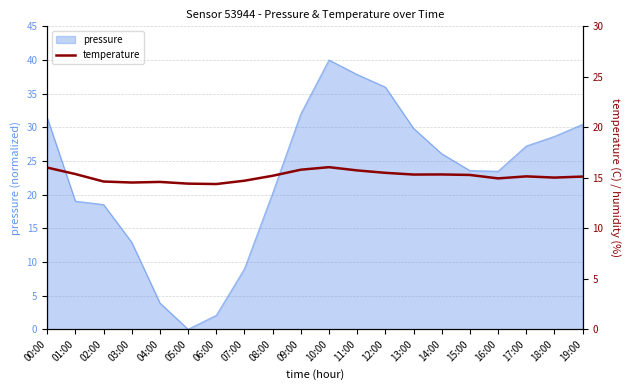

At which label does the data first exceed 15?

00:00